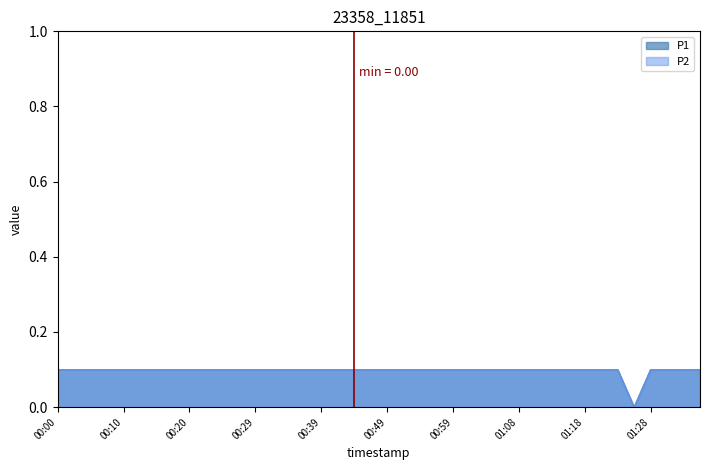

What is the difference between the maximum and minimum values in the P2 series?

0.1